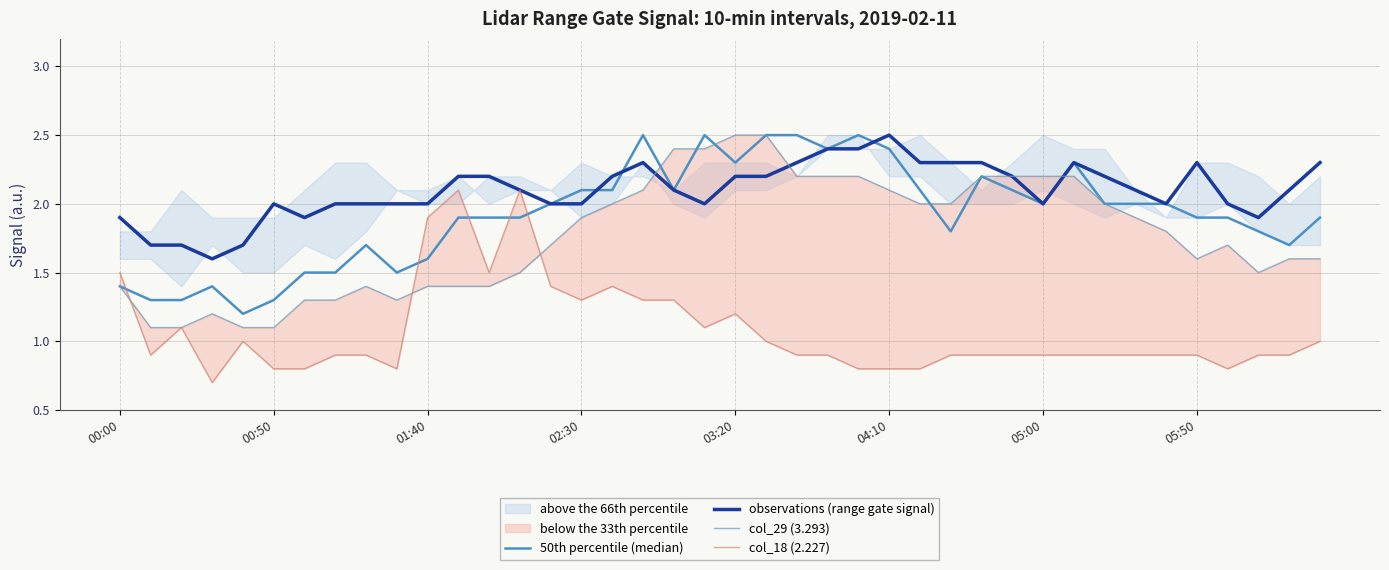

What is the approximate value of col_18 (2.227) at 37?

0.9